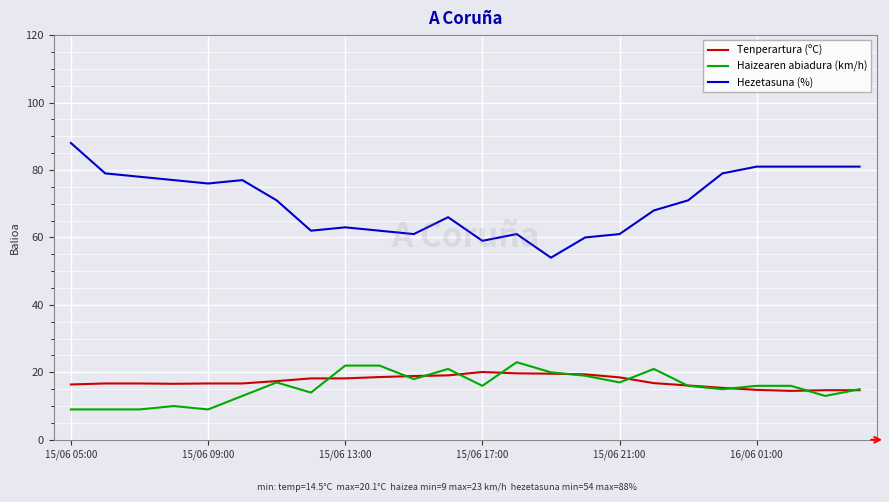

What is the maximum value for Haizearen abiadura (km/h)?

23.0